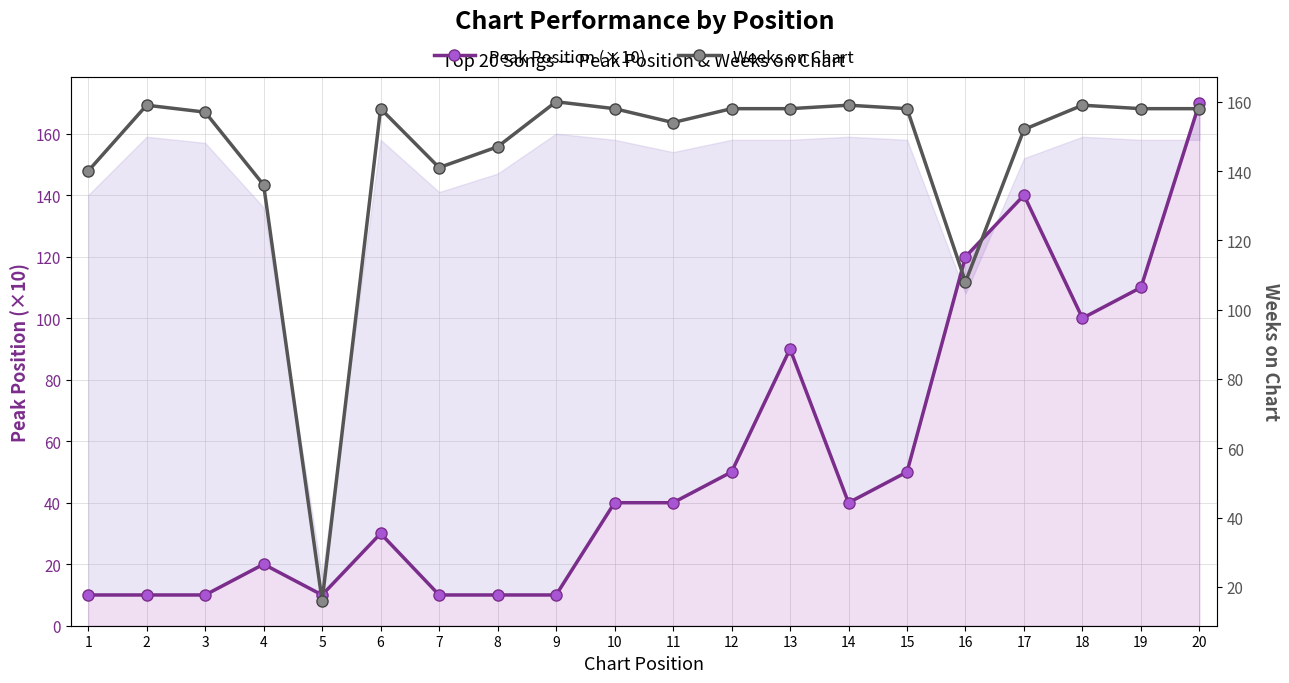

How many values in the Peak Position (×10) series are below 40?

9